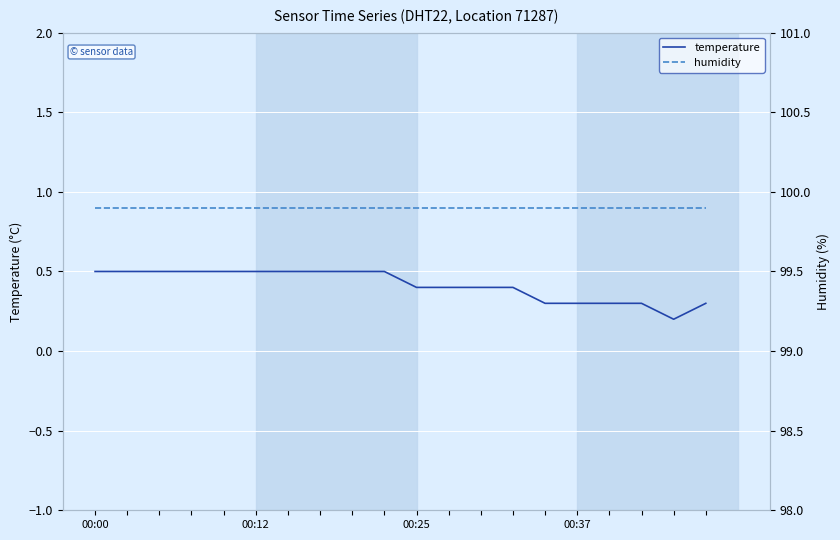

What is the value of the temperature point at the 3rd from the left?

0.5